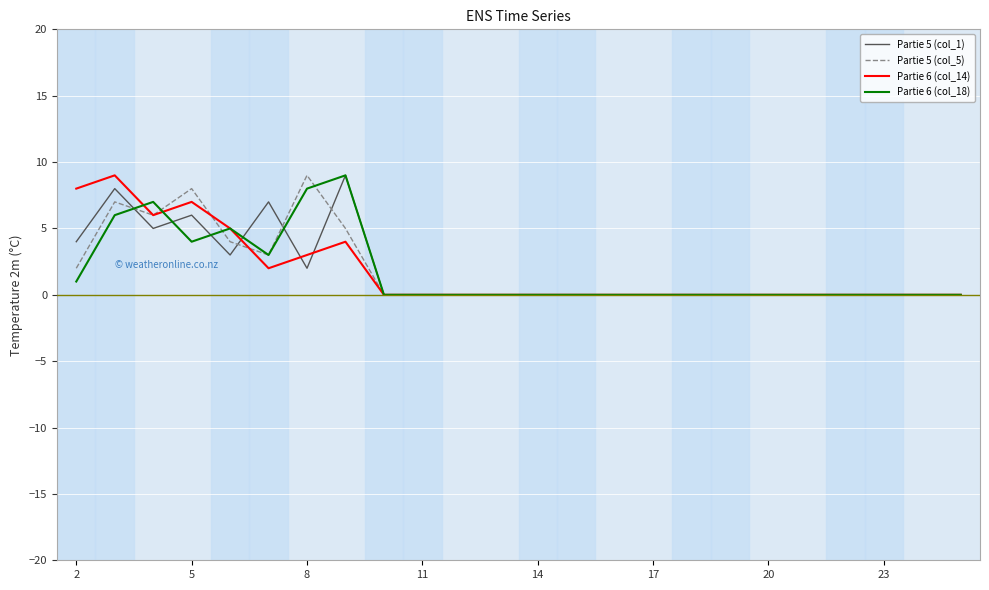

What is the highest value of the Partie 5 (col_5) series?

9